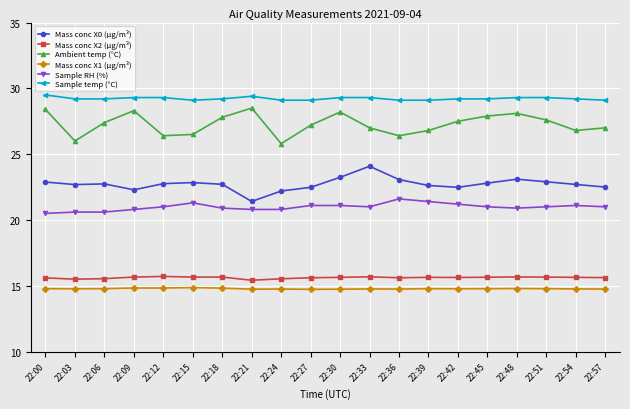

Is this an area chart (filled region under the line)?

No